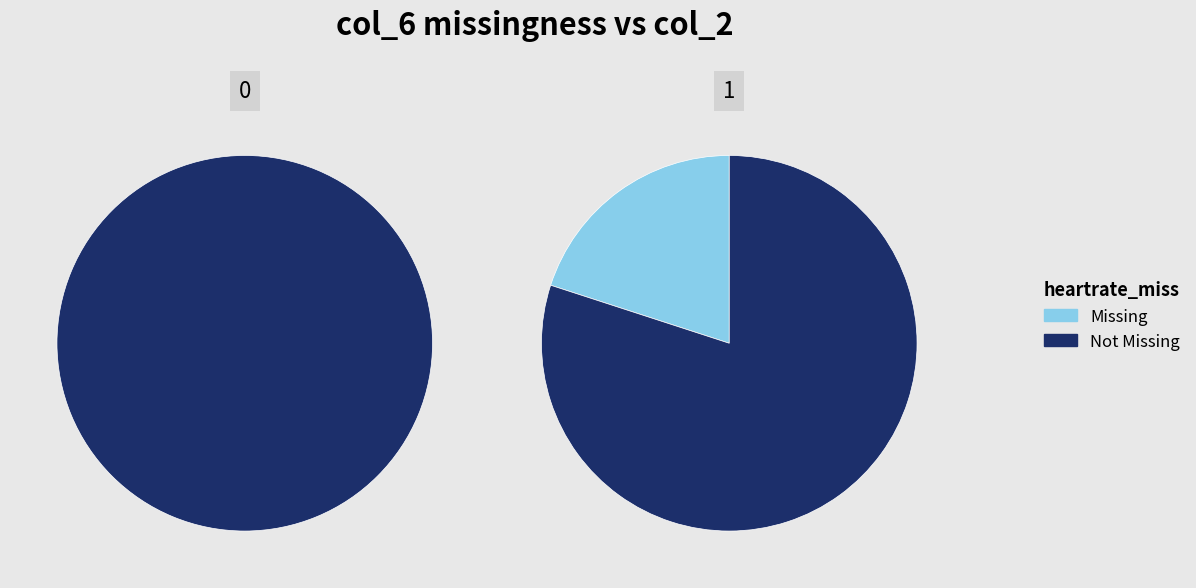

How many segments does this pie chart have?

2